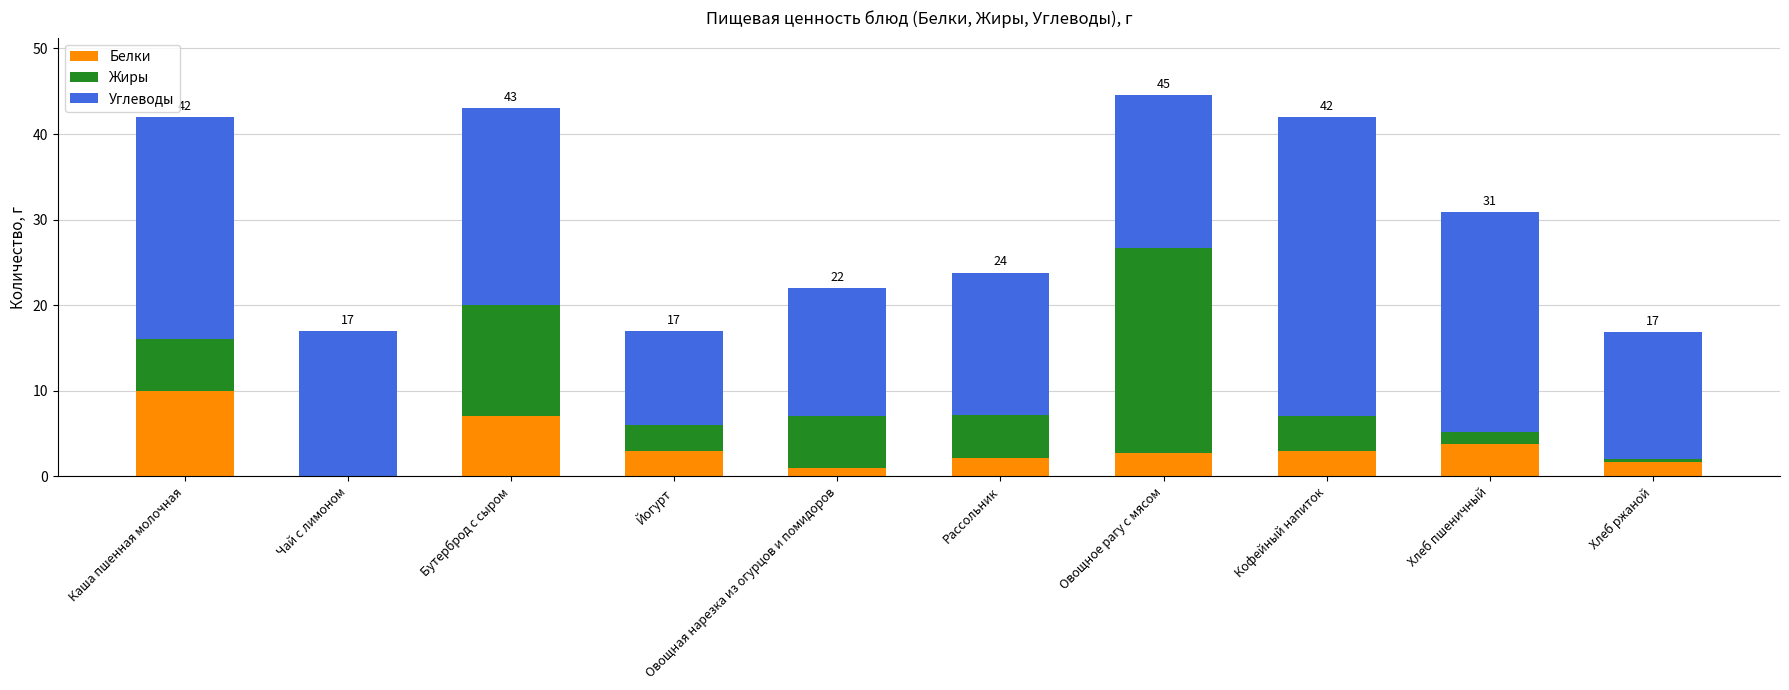

What is the maximum value for Белки?

10.0